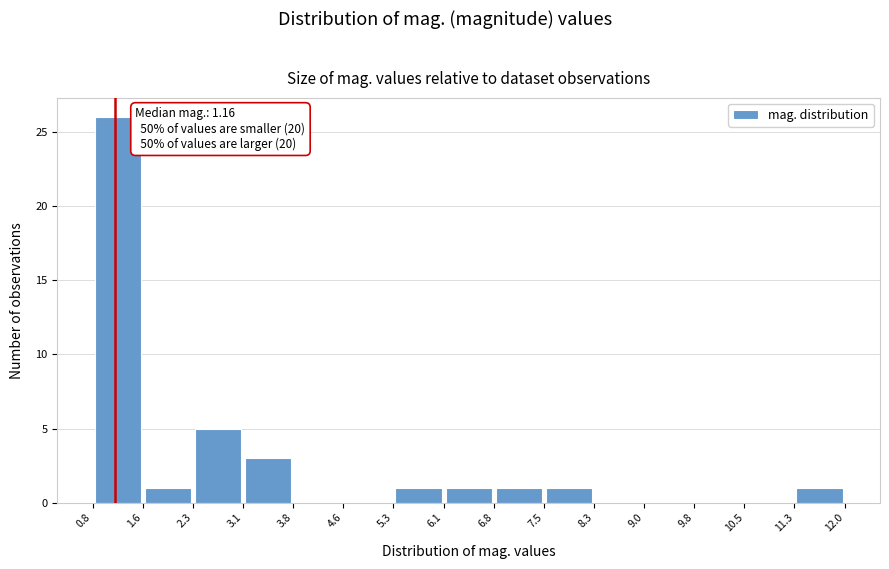

Over which range of the x-axis is the bar tallest?

0.8 to 1.6